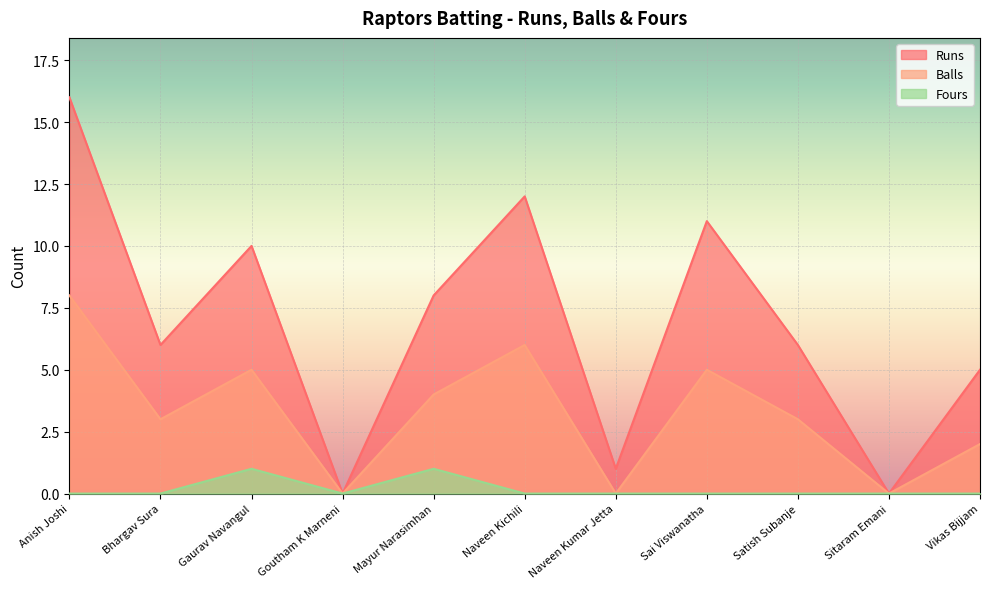

Which category has the highest value in the Runs series?

Anish Joshi